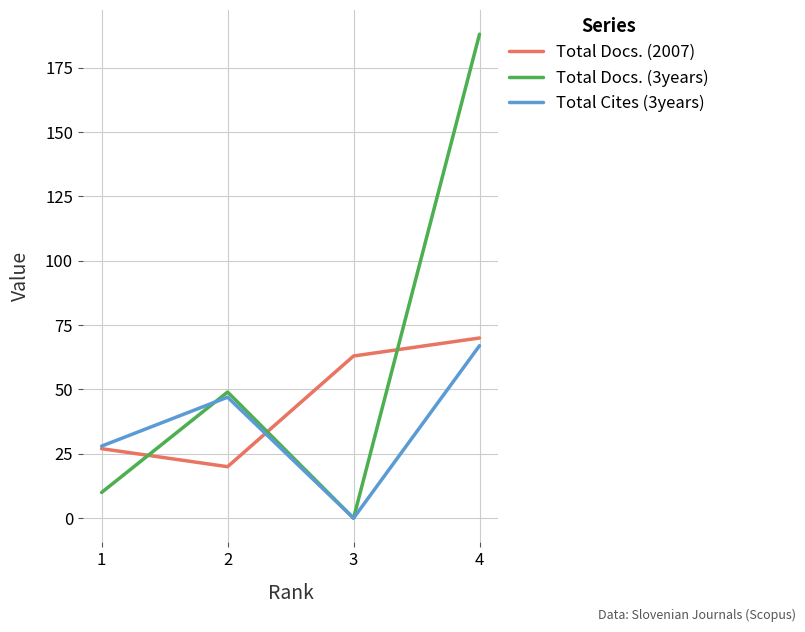

At how many categories does at least one series exceed 20?

4